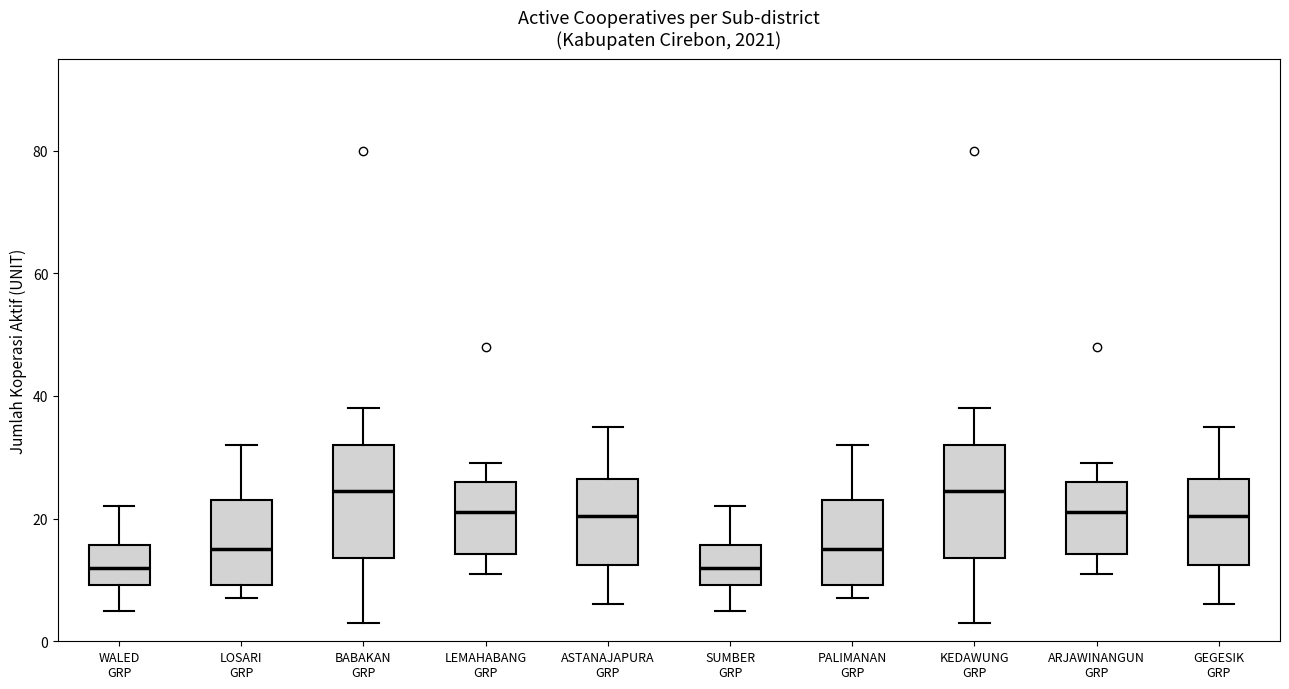

Reading left to right, read every box against the y-axis: the position of its median line, the range the box covers, and the ends of its whiskers. The values are not printed on the chart, so give them approximately, as read against the axis.

WALED GRP: median 12, box 10 to 16, whiskers 6 to 22
LOSARI GRP: median 16, box 10 to 24, whiskers 8 to 32
BABAKAN GRP: median 24, box 14 to 32, whiskers 4 to 38
LEMAHABANG GRP: median 22, box 14 to 26, whiskers 12 to 30
ASTANAJAPURA GRP: median 20, box 12 to 26, whiskers 6 to 36
SUMBER GRP: median 12, box 10 to 16, whiskers 6 to 22
PALIMANAN GRP: median 16, box 10 to 24, whiskers 8 to 32
KEDAWUNG GRP: median 24, box 14 to 32, whiskers 4 to 38
ARJAWINANGUN GRP: median 22, box 14 to 26, whiskers 12 to 30
GEGESIK GRP: median 20, box 12 to 26, whiskers 6 to 36